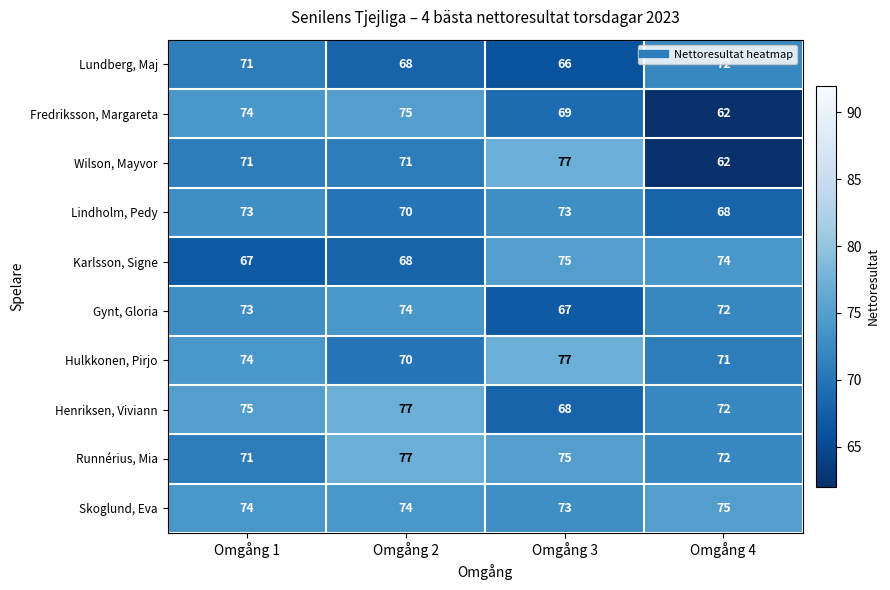

Which series changed the most between Omgång 1 and Omgång 3?

Karlsson, Signe